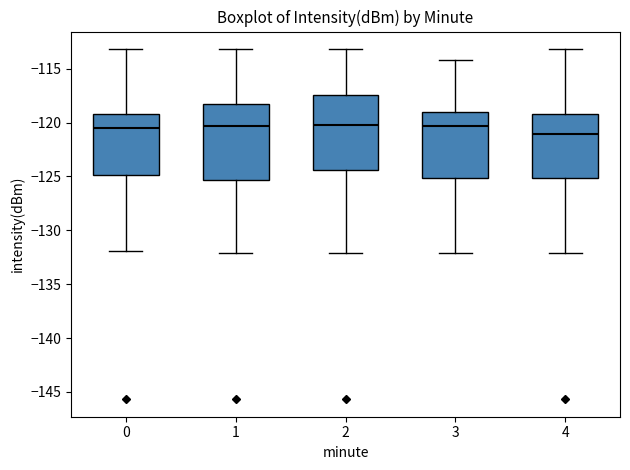

Reading left to right, read every box against the y-axis: the position of its median line, the range the box covers, and the ends of its whiskers. The values are not printed on the chart, so give them approximately, as read against the axis.

0: median -120.5, box -125.0 to -119.0, whiskers -132.0 to -113.0
1: median -120.5, box -125.5 to -118.5, whiskers -132.0 to -113.0
2: median -120.0, box -124.5 to -117.5, whiskers -132.0 to -113.0
3: median -120.5, box -125.0 to -119.0, whiskers -132.0 to -114.0
4: median -121.0, box -125.0 to -119.0, whiskers -132.0 to -113.0